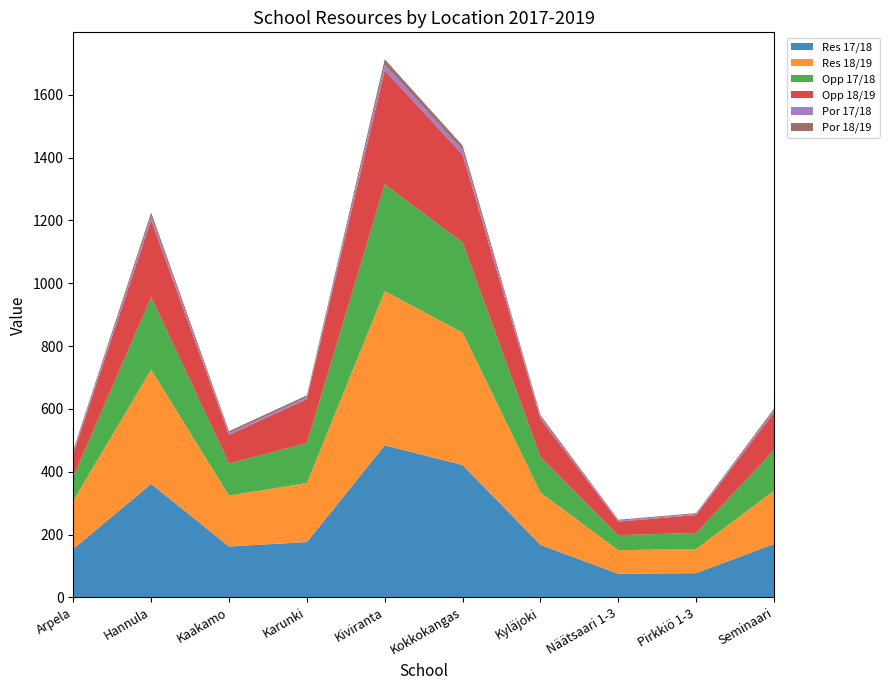

Reading right to left, extract all data points from this chart.

Res 17/18: 170	77	75	167	421	484	176	162	361	154
Res 18/19: 170	77	75	167	422	491	188	162	364	154
Opp 17/18: 129	51	48	113	287	340	127	102	231	76
Opp 18/19: 120	57	43	121	279	363	140	91	245	73
Por 17/18: 6	3	3	6	15	17	6	6	12	6
Por 18/19: 6	3	3	6	14	18	6	6	12	6